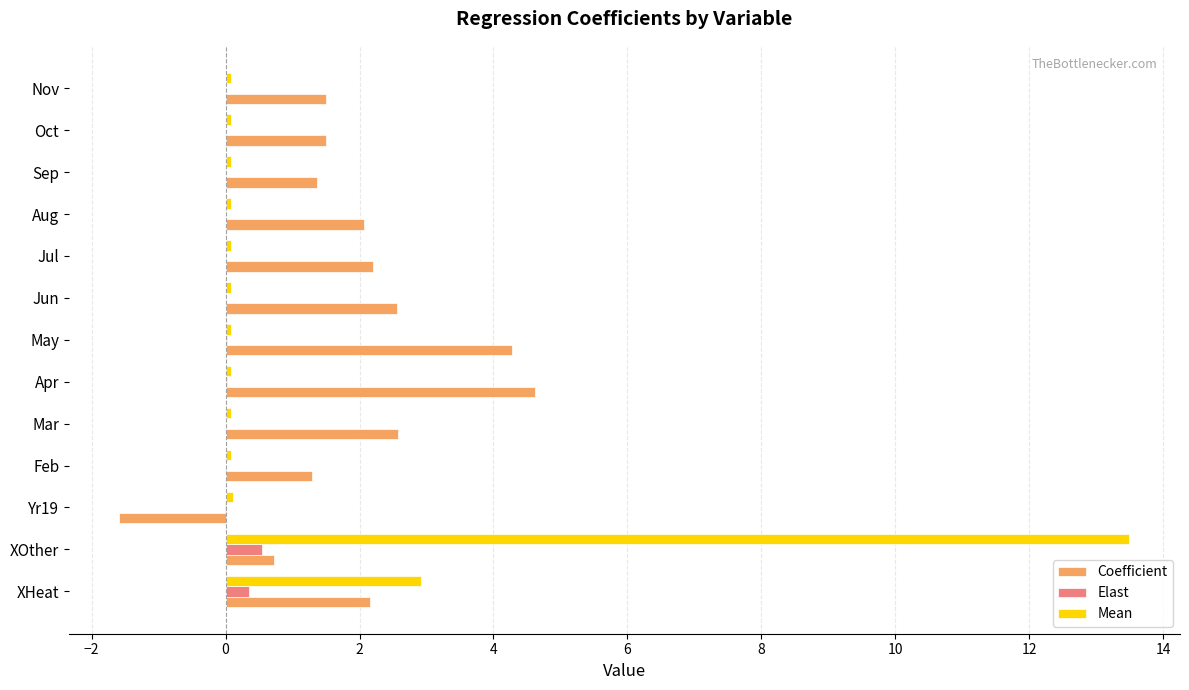

Which category has the highest value in the Coefficient series?

Apr